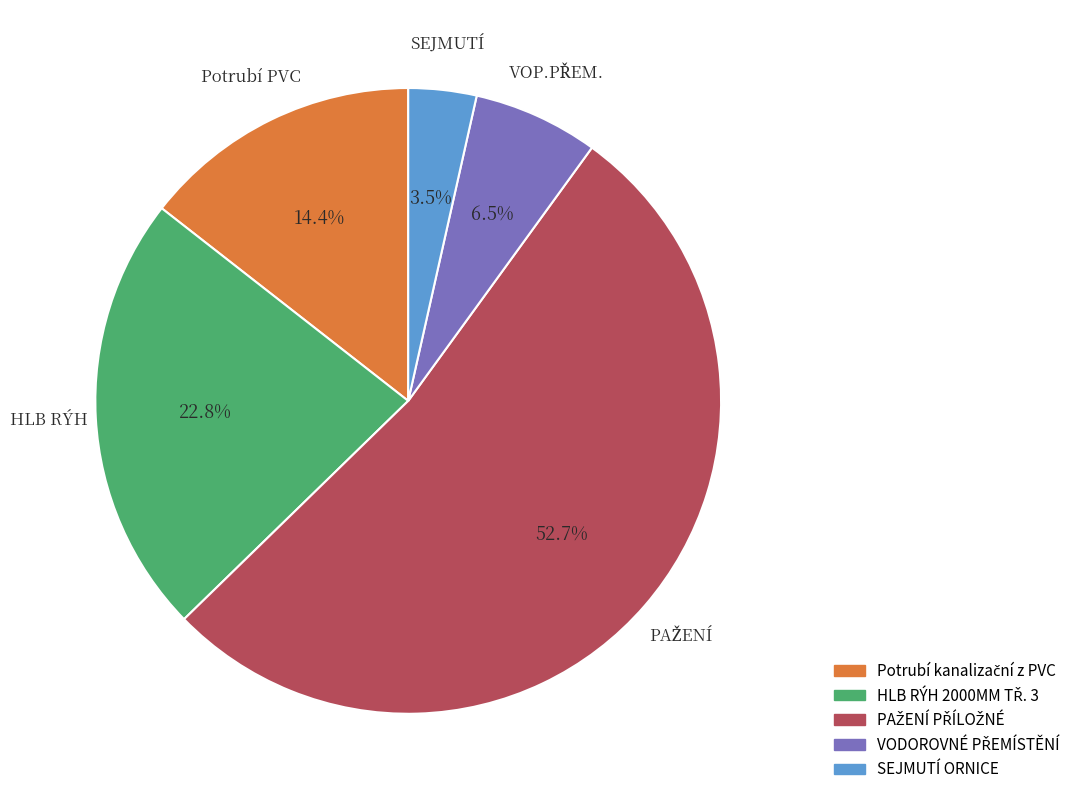

Is there a majority slice in this chart?

Yes